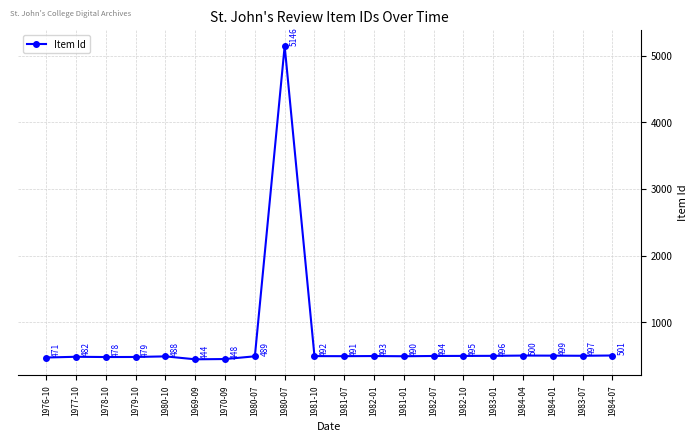

Which has a higher value, 1984-07 or 1984-04?

1984-07